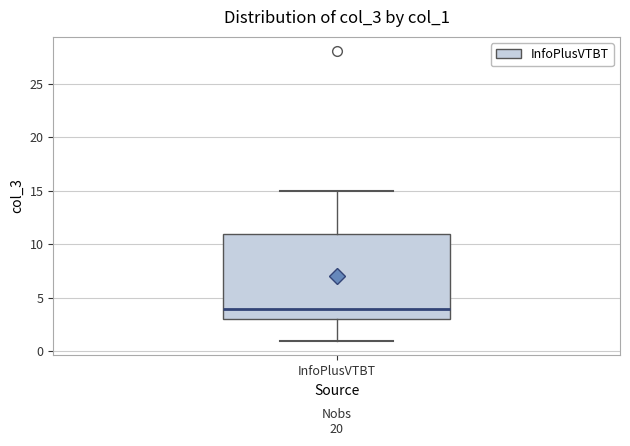

Where is the lower edge of the box for InfoPlusVTBT on the y-axis? The values are not printed on the chart, so give them approximately, as read against the axis.

3